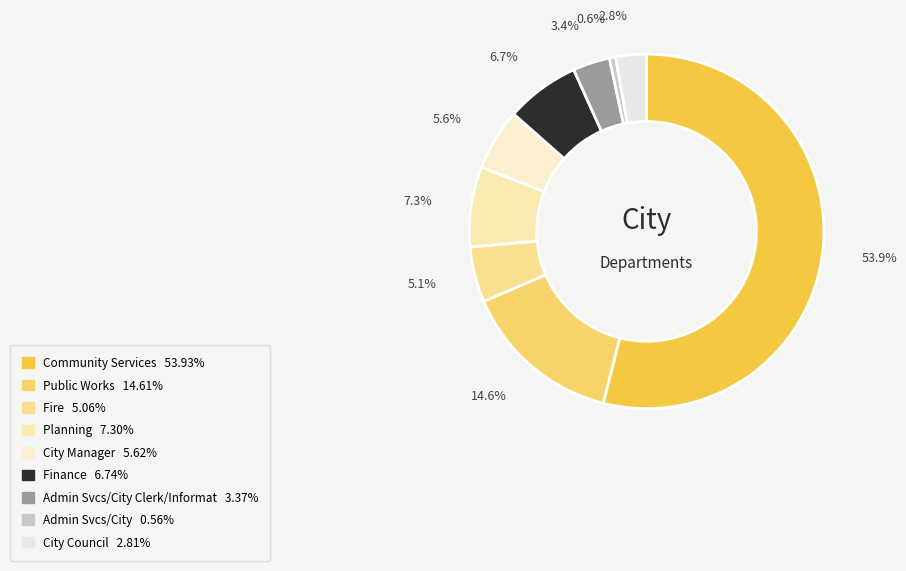

How many slices are in this pie chart?

9